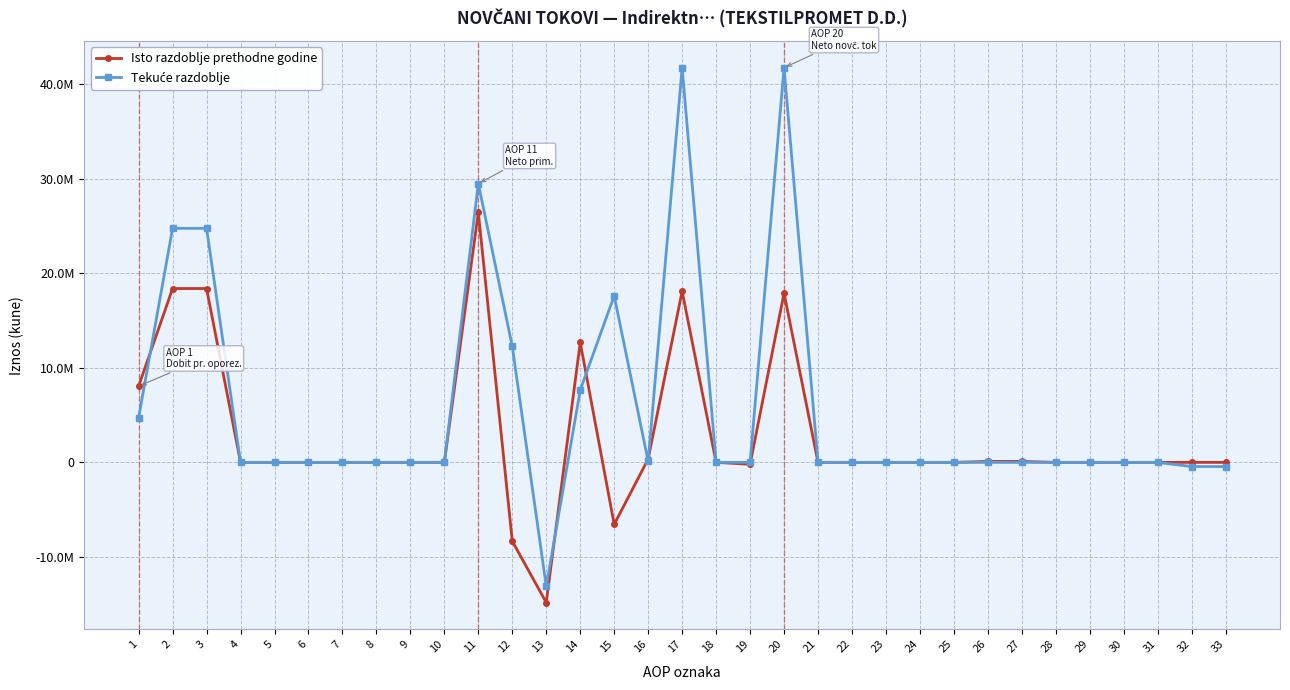

Is this an area chart (filled region under the line)?

No